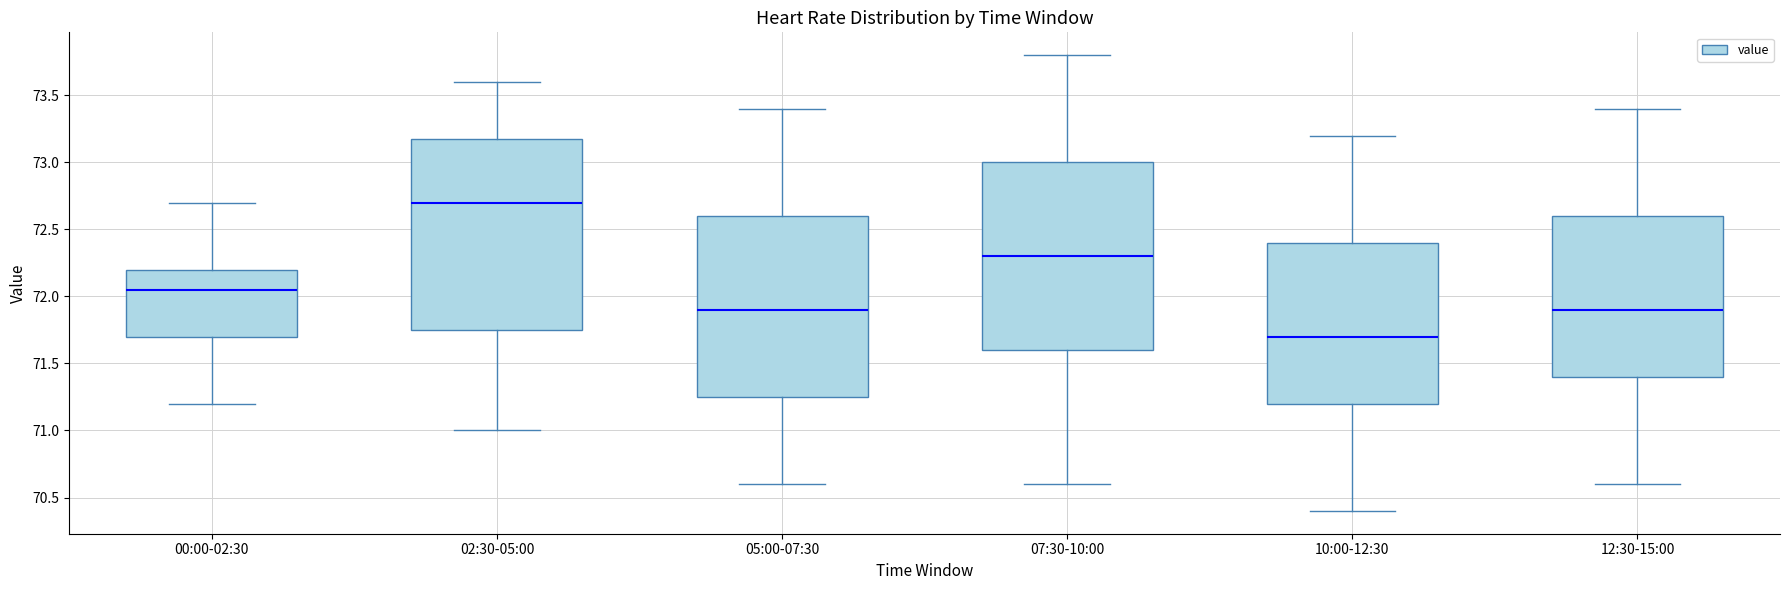

Where does the lower whisker of the box for 10:00-12:30 end on the y-axis? The values are not printed on the chart, so give them approximately, as read against the axis.

70.40